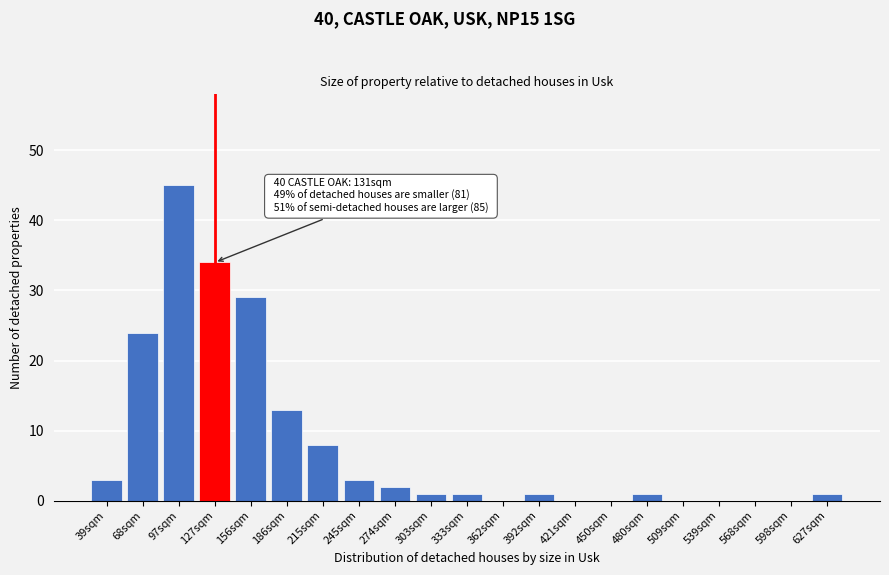

Reading left to right, extract all data points from this chart.

39sqm=3	68sqm=24	97sqm=45	127sqm=34	156sqm=29	186sqm=13	215sqm=8	245sqm=3	274sqm=2	303sqm=1	333sqm=1	362sqm=0	392sqm=1	421sqm=0	450sqm=0	480sqm=1	509sqm=0	539sqm=0	568sqm=0	598sqm=0	627sqm=1